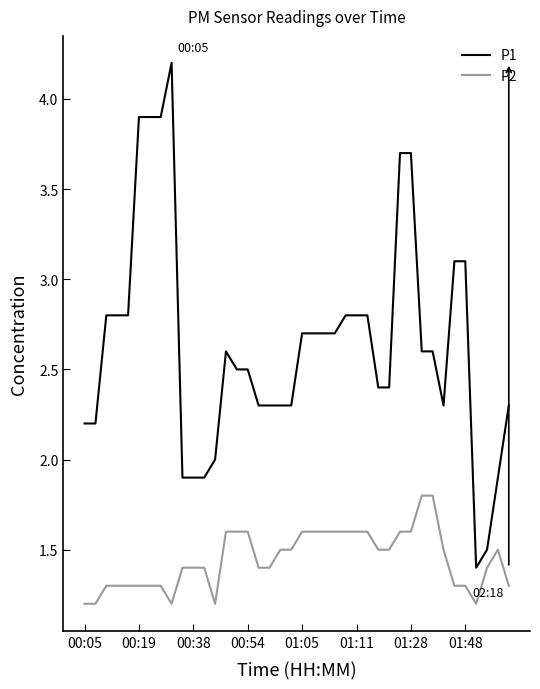

True or false: P2 and P1 cross at least once.

False